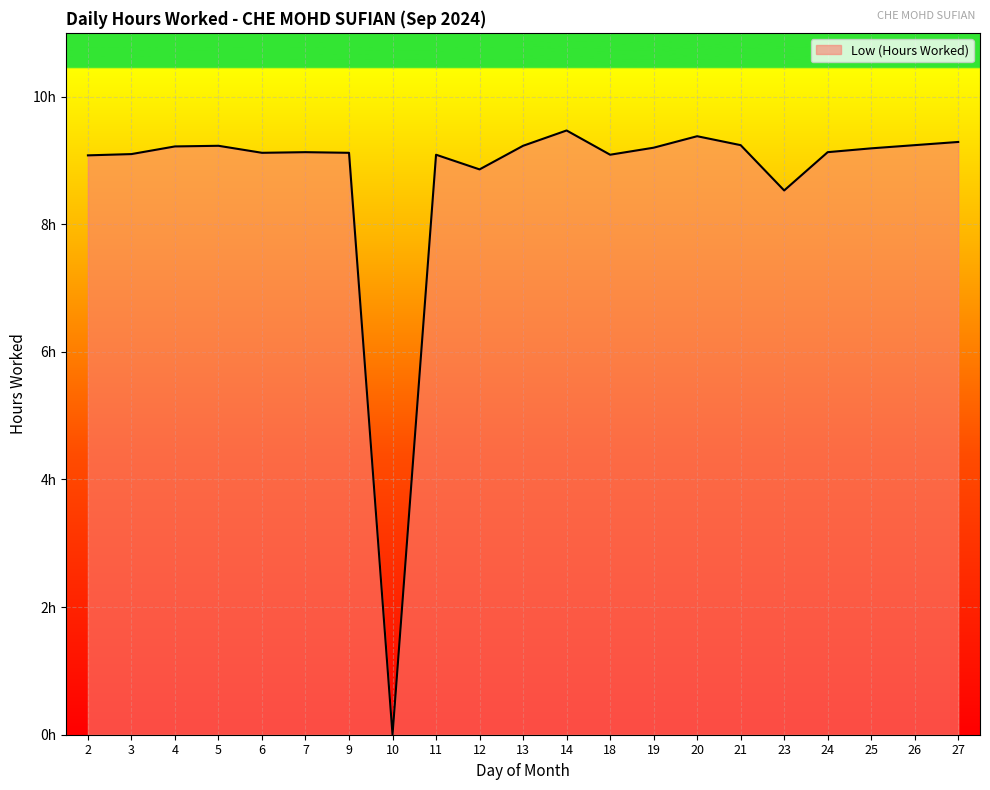

How many interior local peaks (higher than both neighbors) does the data have?

5